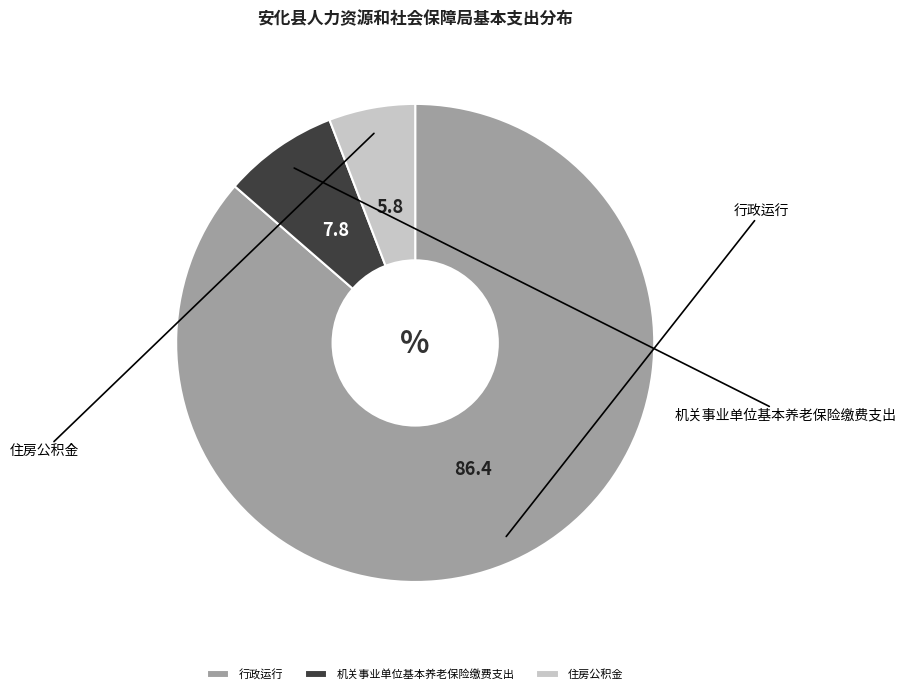

To the nearest percent, what portion does 机关事业单位基本养老保险缴费支出 represent?

8%